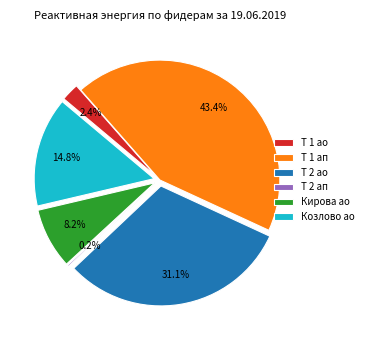

Is it true that 10 Никитино Т 1 ап RS is 43% of the pie?

True